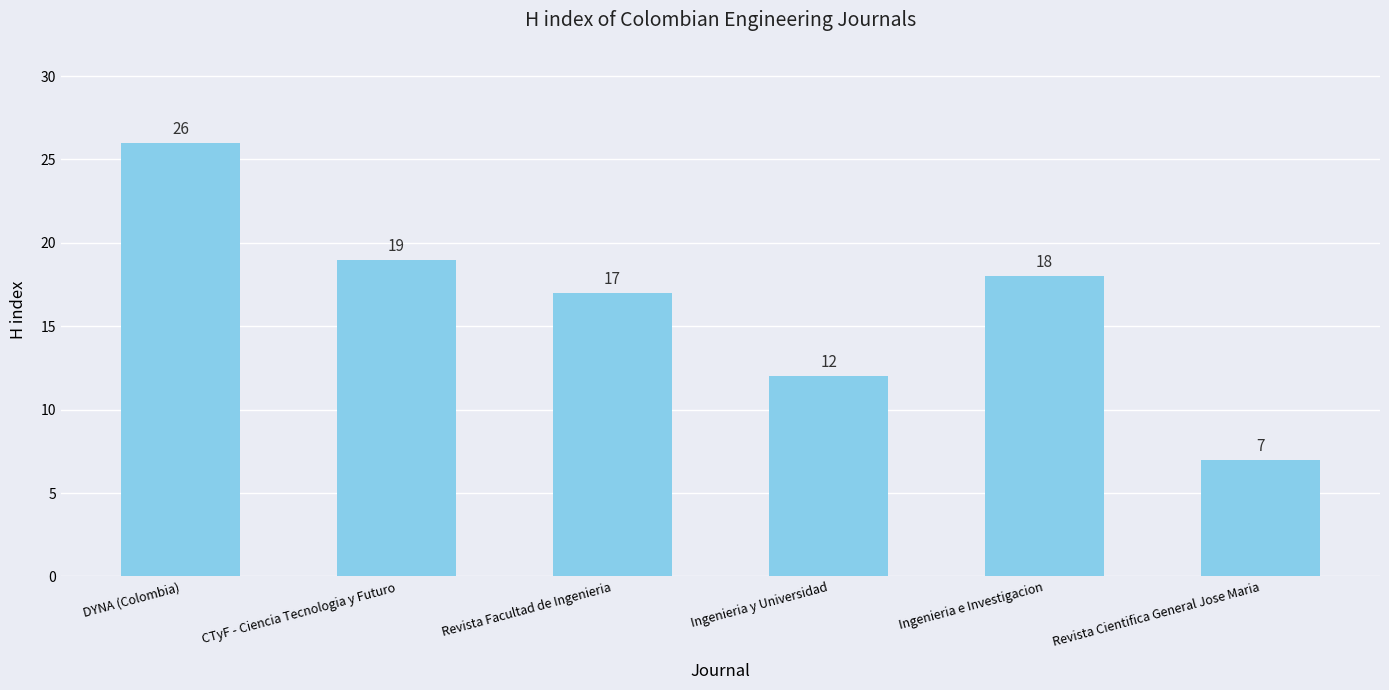

How many distinct data groups are displayed?

1